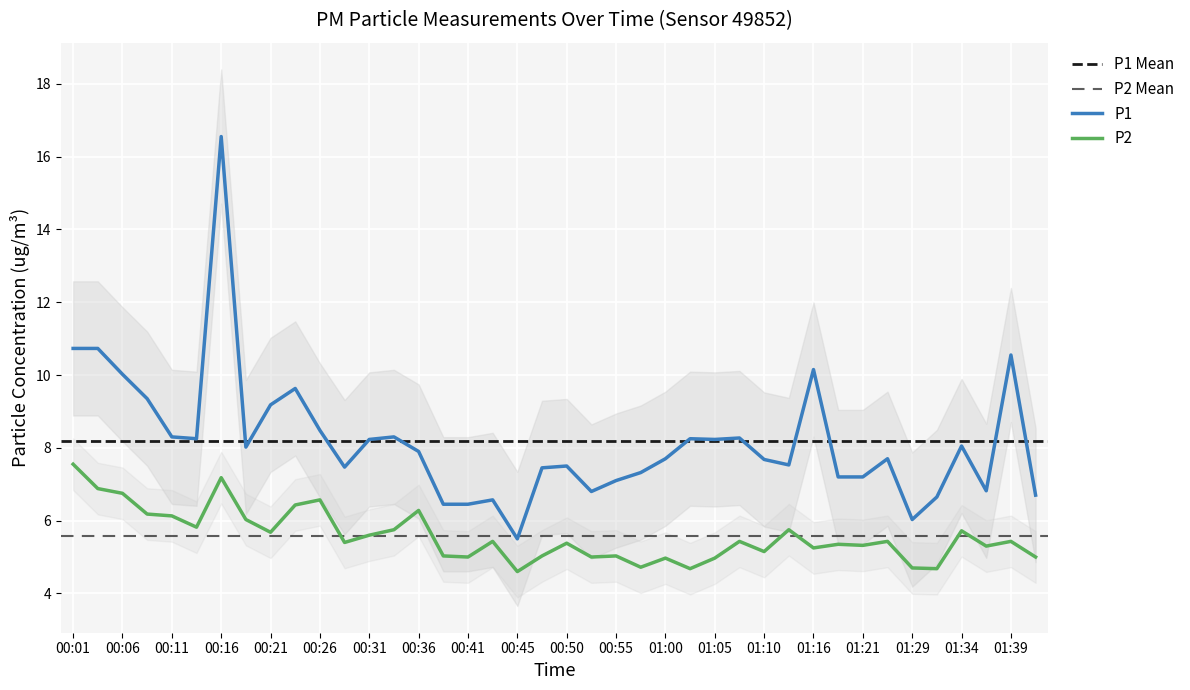

In P2, how many points are lower than both neighbors (excluding endpoints)?

13